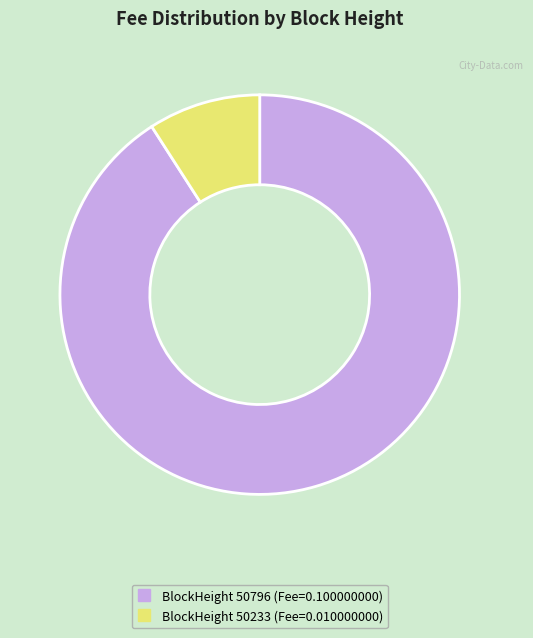

Is there a majority slice in this chart?

Yes